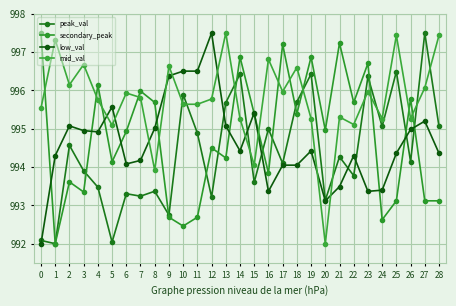

Reading right to left, what are all the values shown in this chart?

peak_val: 28=995.1	27=997.5	26=994.1	25=996.5	24=995.1	23=996.4	22=993.8	21=994.3	20=993.1	19=996.4	18=995.7	17=994.1	16=995.0	15=993.6	14=996.4	13=995.7	12=993.2	11=994.9	10=995.9	9=992.7	8=993.4	7=993.2	6=993.3	5=992.0	4=993.5	3=993.9	2=994.6	1=992.0	0=992.1
secondary_peak: 28=993.1	27=993.1	26=995.8	25=993.1	24=992.6	23=996.7	22=995.7	21=997.2	20=995.0	19=996.9	18=995.4	17=997.2	16=993.8	15=995.4	14=996.9	13=994.2	12=994.5	11=992.7	10=992.5	9=992.7	8=995.7	7=996.0	6=994.9	5=994.1	4=996.1	3=993.4	2=993.6	1=992.0	0=997.5
low_val: 28=994.4	27=995.2	26=995.0	25=994.4	24=993.4	23=993.4	22=994.3	21=993.5	20=993.1	19=994.4	18=994.1	17=994.1	16=993.4	15=995.4	14=994.4	13=995.1	12=997.5	11=996.5	10=996.5	9=996.4	8=995.0	7=994.2	6=994.1	5=995.6	4=994.9	3=995.0	2=995.1	1=994.3	0=992.0
mid_val: 28=997.4	27=996.1	26=995.3	25=997.4	24=995.3	23=996.0	22=995.1	21=995.3	20=992.0	19=995.3	18=996.6	17=996.0	16=996.8	15=994.1	14=995.3	13=997.5	12=995.8	11=995.6	10=995.6	9=996.6	8=993.9	7=995.8	6=995.9	5=995.1	4=995.8	3=996.7	2=996.1	1=997.3	0=995.5